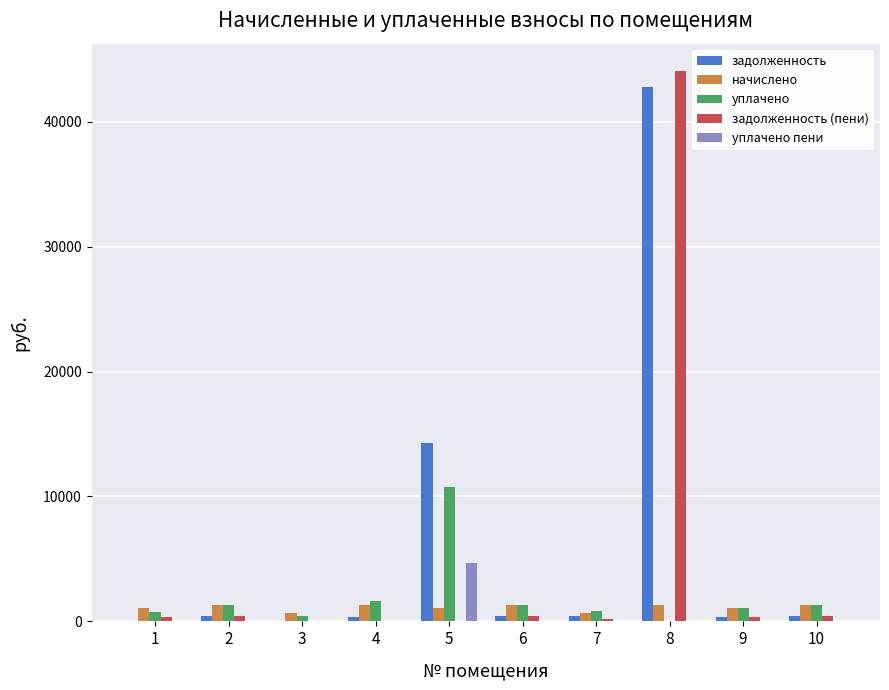

The value of уплачено пени at 10 is -2823.5. True or false?

False